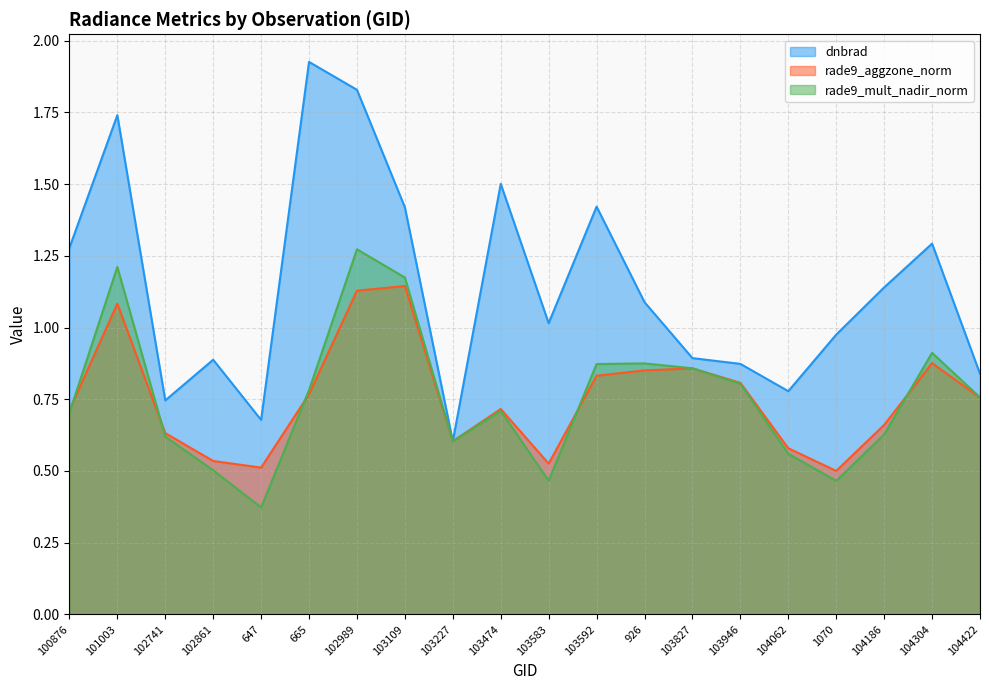

Rank the series by their maximum value, from lowest to highest.

rade9_aggzone_norm, rade9_mult_nadir_norm, dnbrad